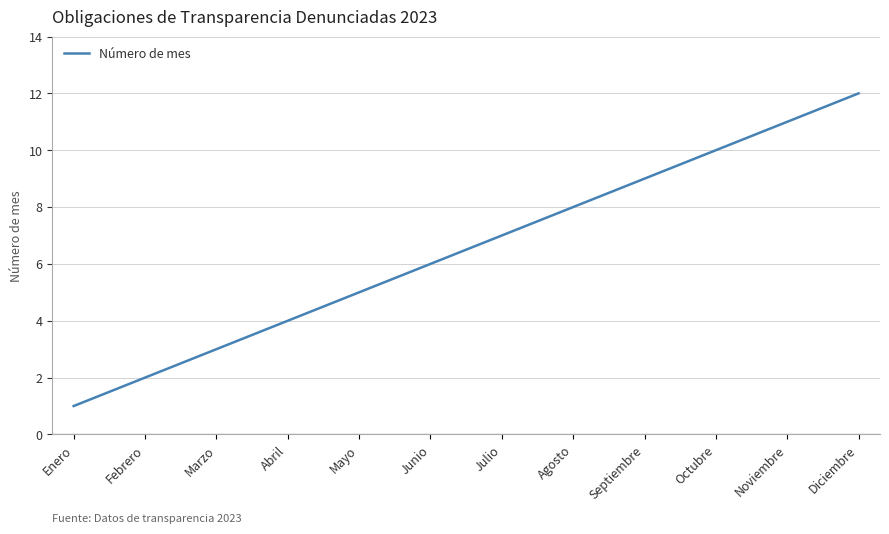

What position from the right is Marzo?

10